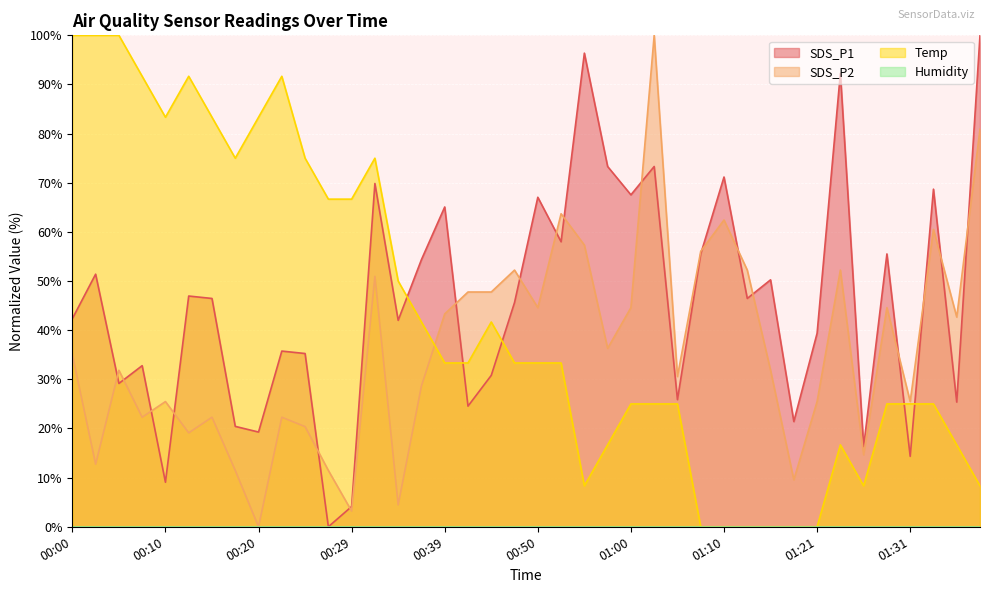

What is the sum of all SDS_P1 values?

1823.4